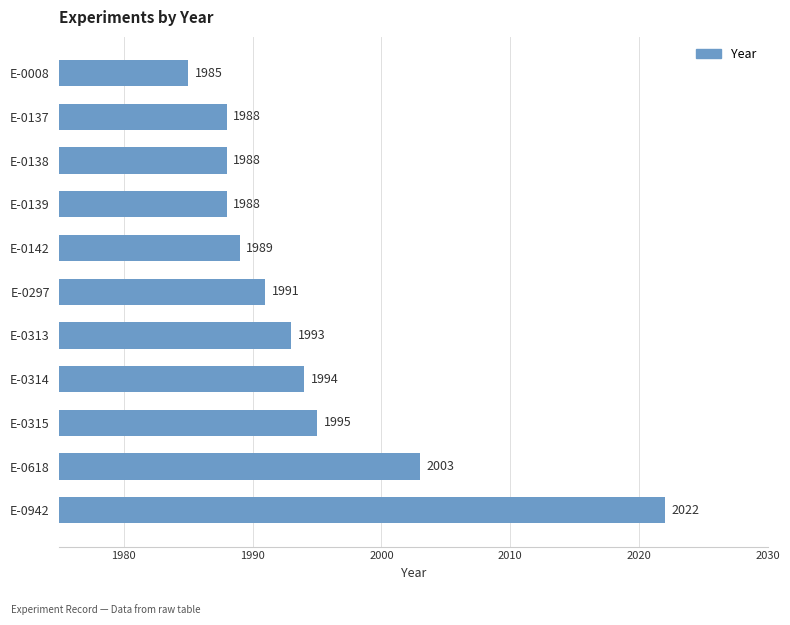

The chart shows a value of 2971 at E-0618. True or false?

False